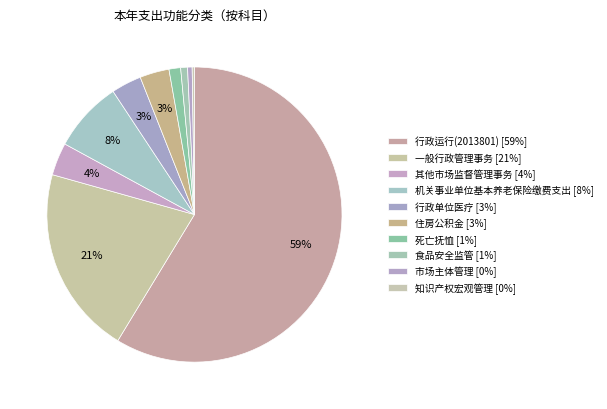

Which category has the smallest portion of the pie?

知识产权宏观管理